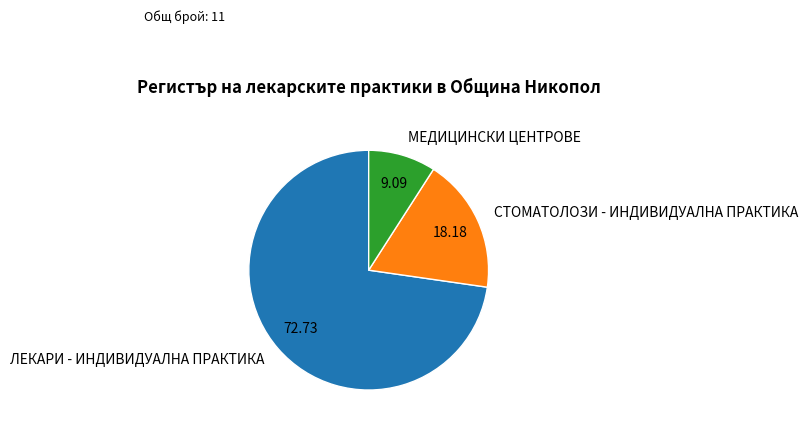

Rank the categories by value from lowest to highest.

МЕДИЦИНСКИ ЦЕНТРОВЕ, СТОМАТОЛОЗИ - ИНДИВИДУАЛНА ПРАКТИКА, ЛЕКАРИ - ИНДИВИДУАЛНА ПРАКТИКА